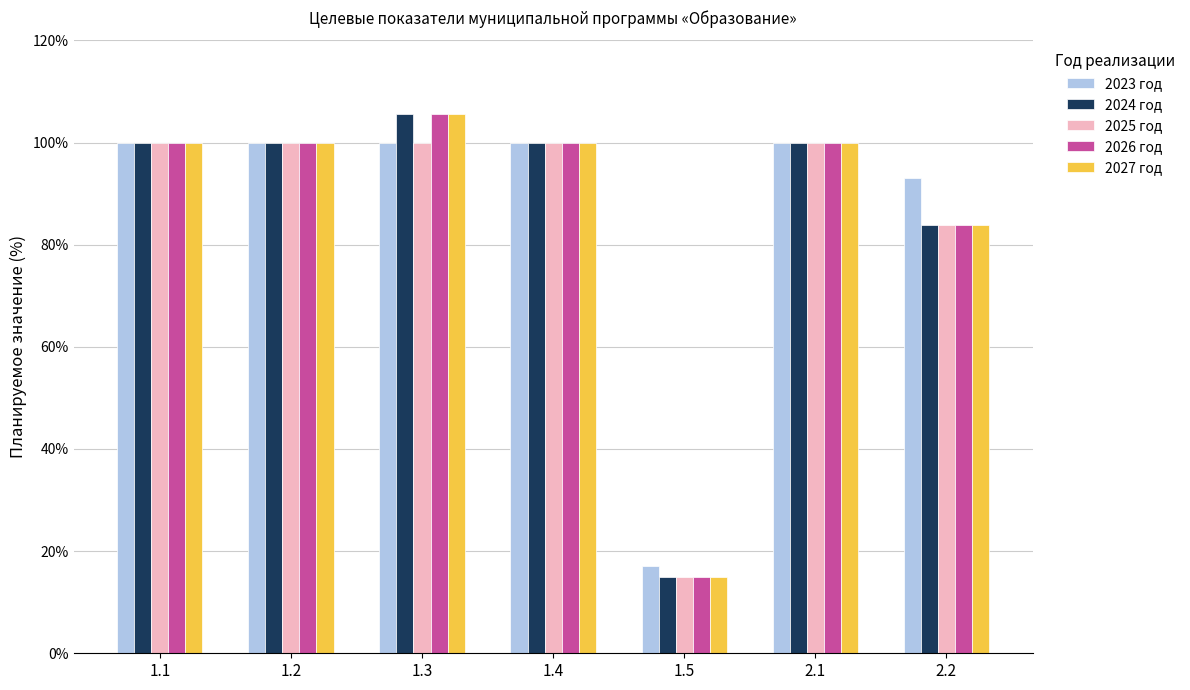

At how many categories does at least one series exceed 50?

6